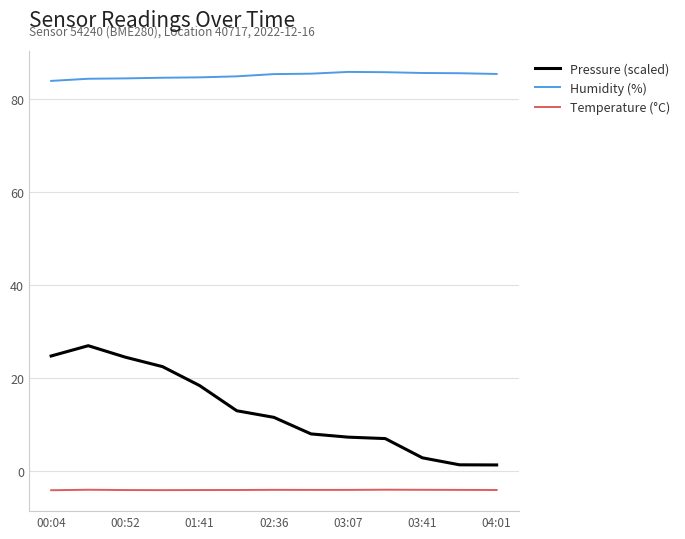

Rank the series by their average value, from highest to lowest.

Humidity (%), Pressure (scaled), Temperature (°C)